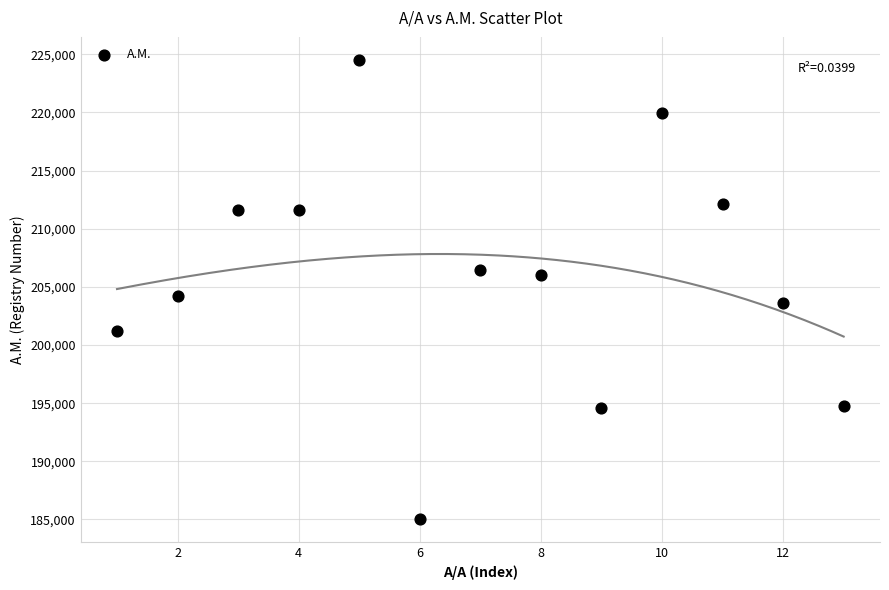

What is the range of Y values (max minus min)?

39475